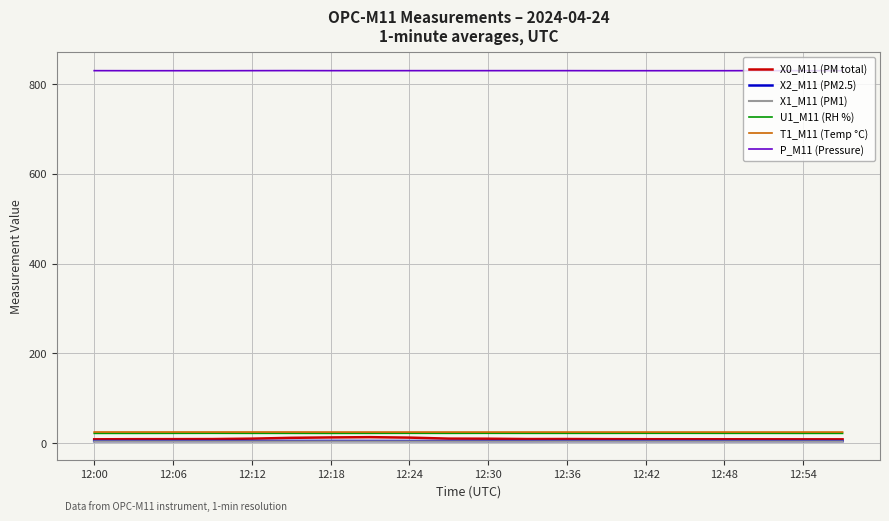

True or false: X1_M11 (PM1) and T1_M11 (Temp °C) cross at least once.

False